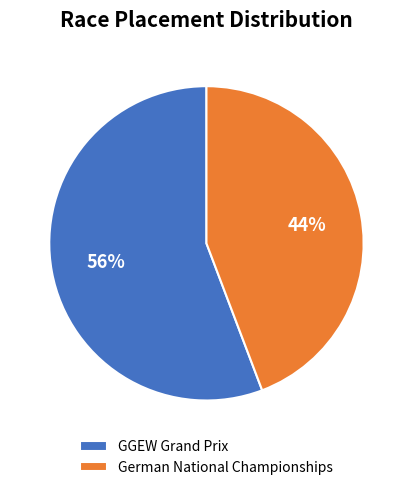

Is there a majority slice in this chart?

Yes